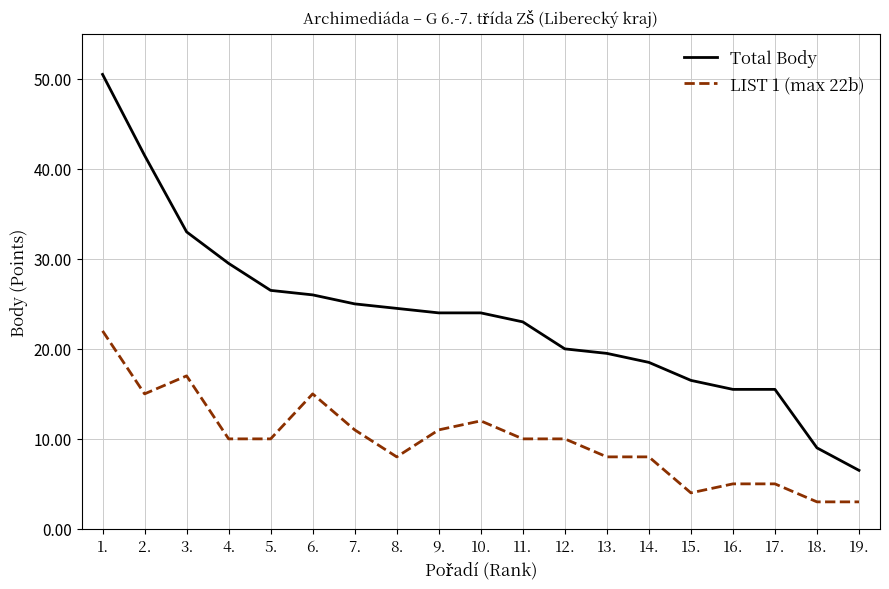

What value does the Total Body series have at 2.?

41.5